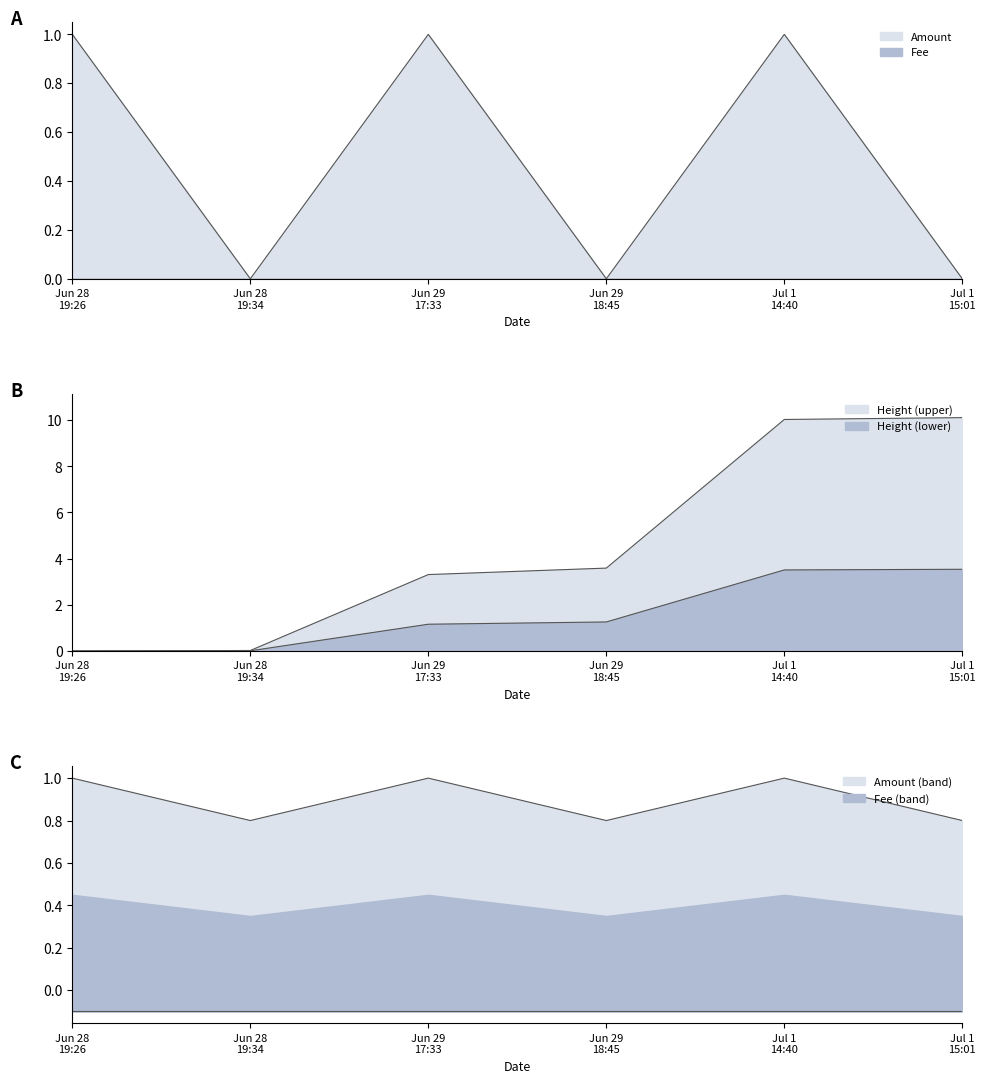

How many interior local peaks does the Amount series have?

2